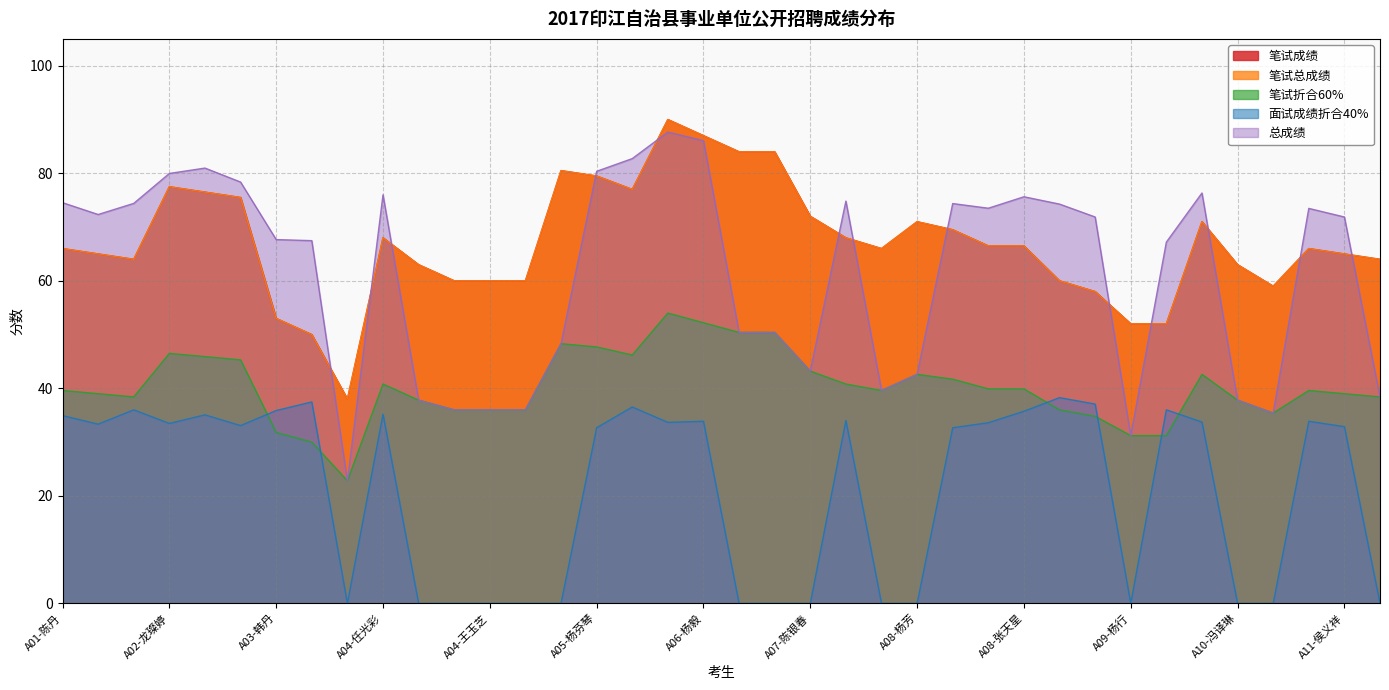

How many intersections are there between 笔试成绩 and 总成绩?

13